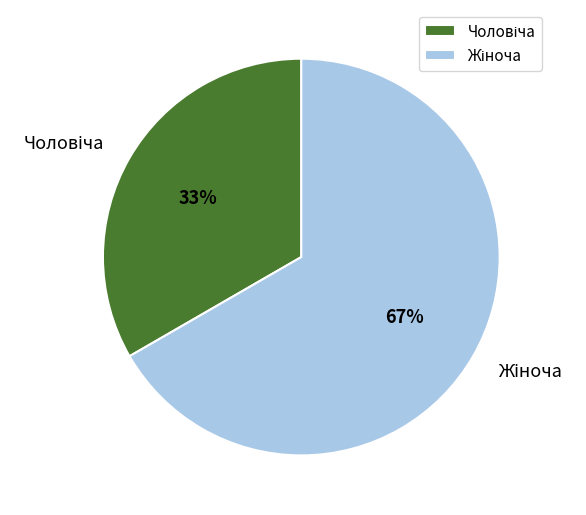

Is there any slice that represents more than half of the pie?

Yes